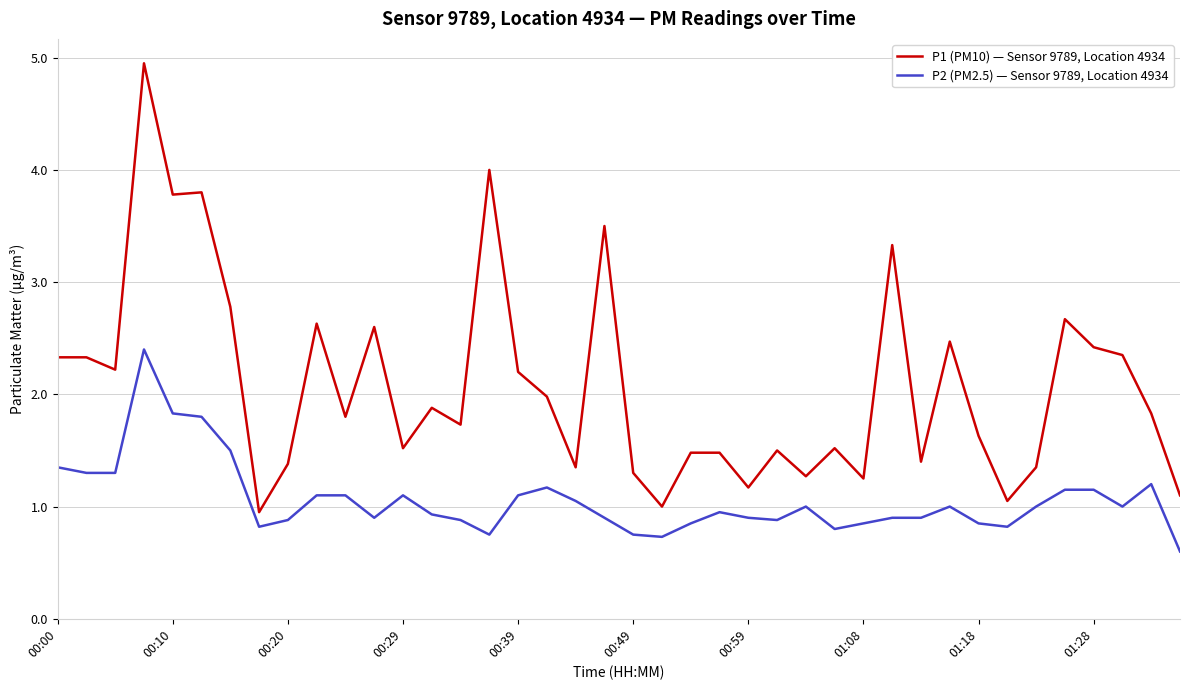

List the series in order of their peak value, lowest first.

P2 (PM2.5) — Sensor 9789, Location 4934, P1 (PM10) — Sensor 9789, Location 4934